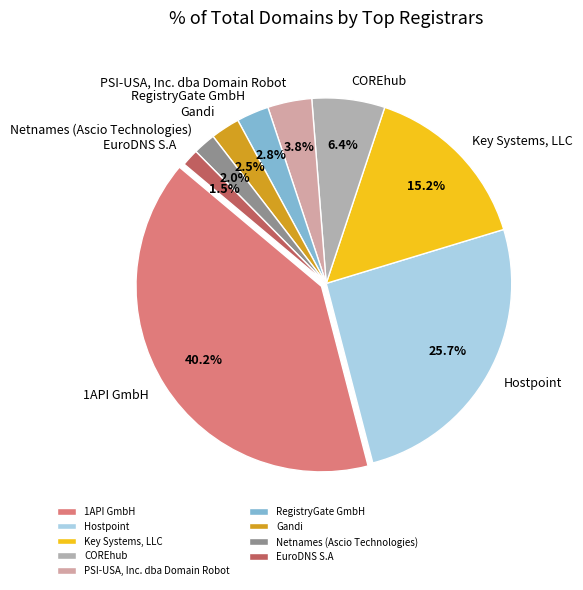

What is the ratio of the value at Key Systems, LLC to the value at COREhub?

2.4